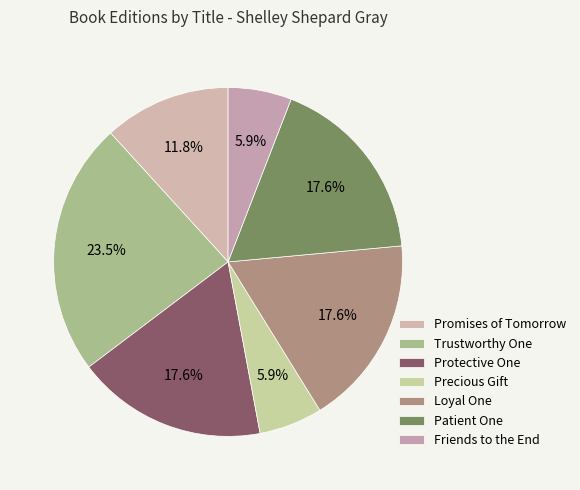

What percentage is NOT represented by Trustworthy One?

76.5%